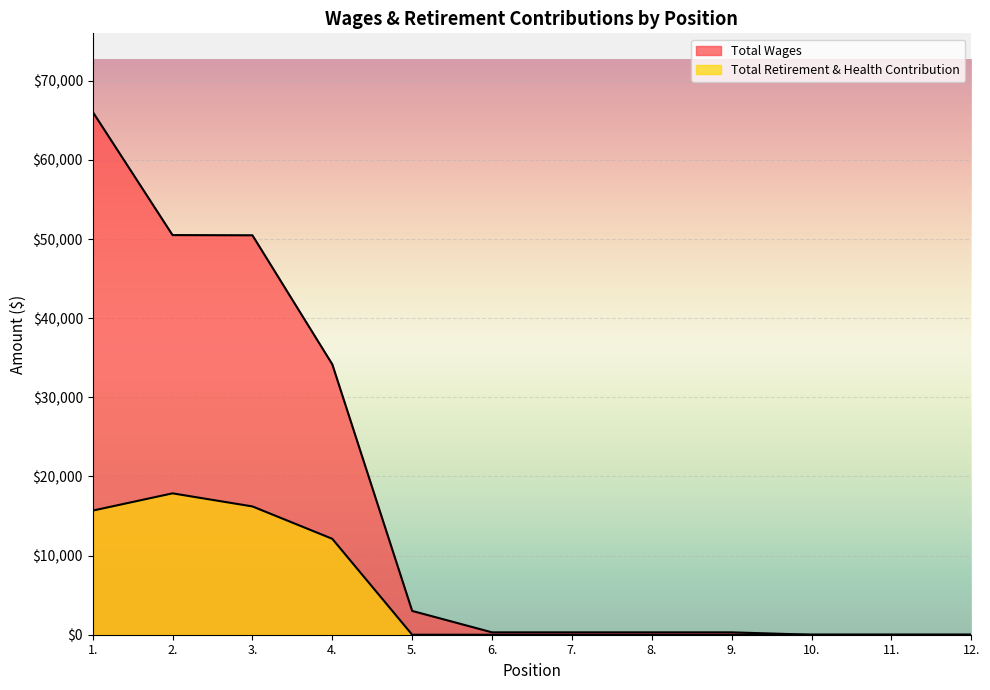

Which series has the widest spread of values?

Total Wages